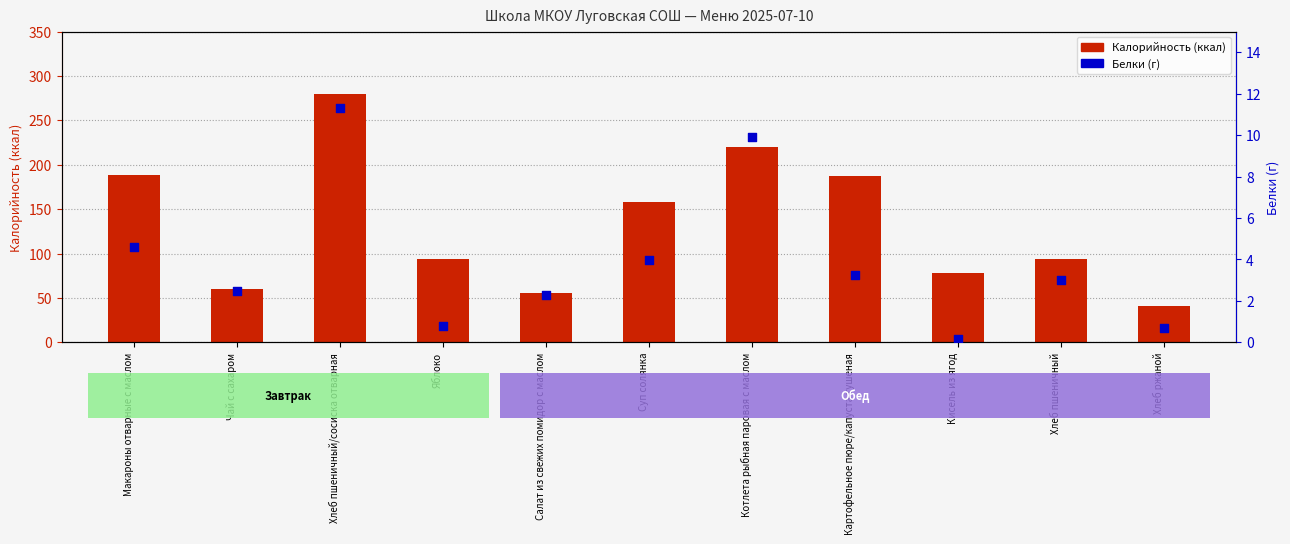

What is the total value across all series at Хлеб ржаной?

42.0